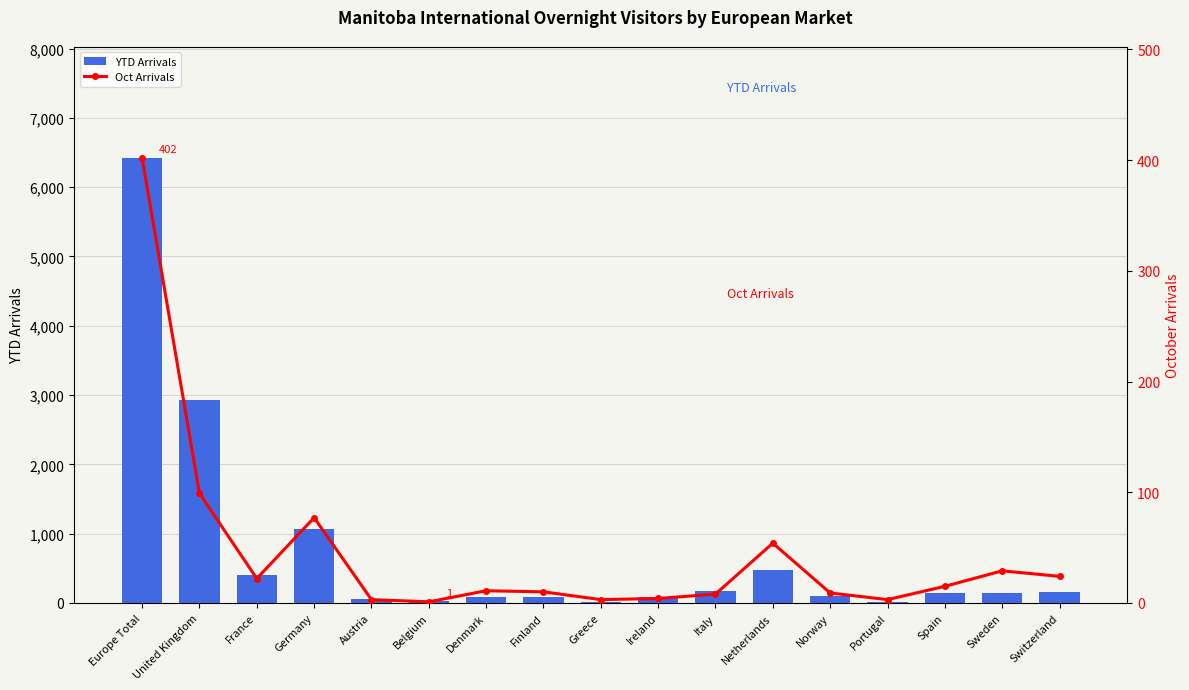

The Oct Arrivals series shows 15 at Netherlands. True or false?

False